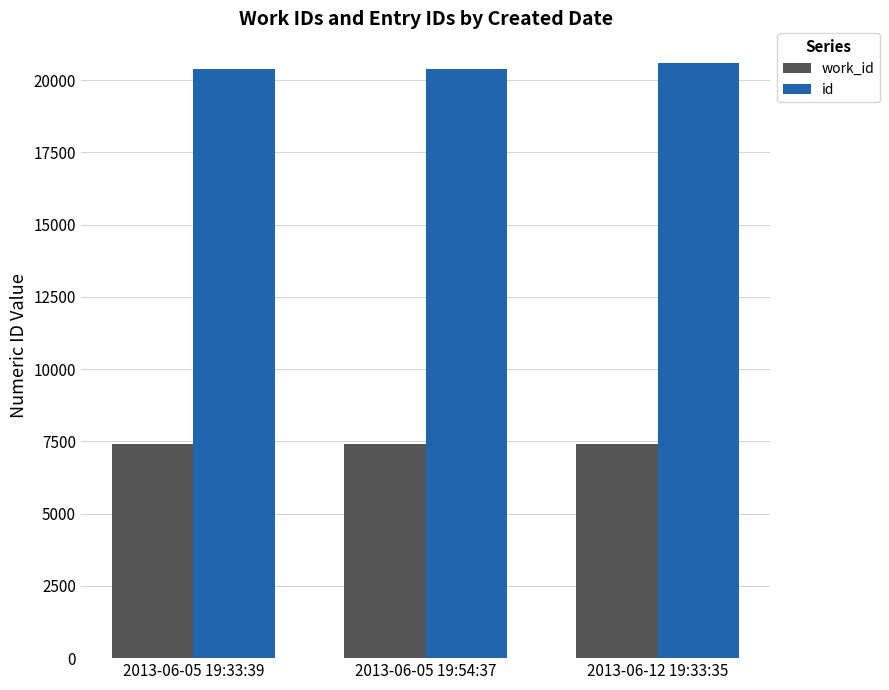

What is the difference between the second highest and minimum values in the id series?

11